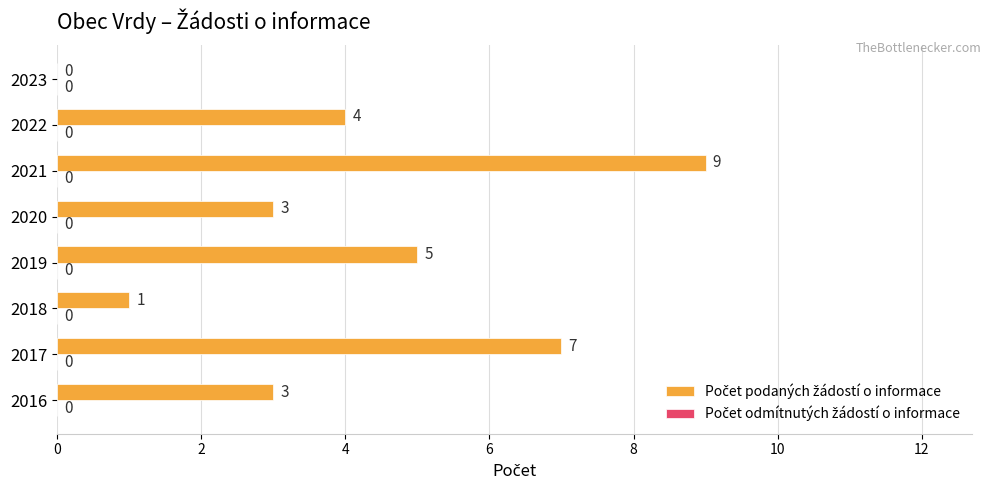

Which label corresponds to the largest value in the chart?

2021